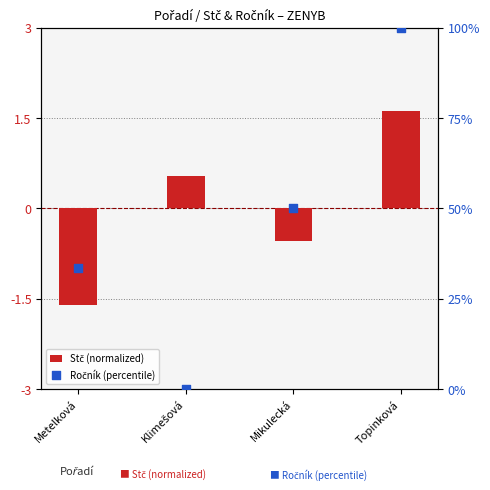

Which series has the widest spread of Y values?

Ročník (percentile)